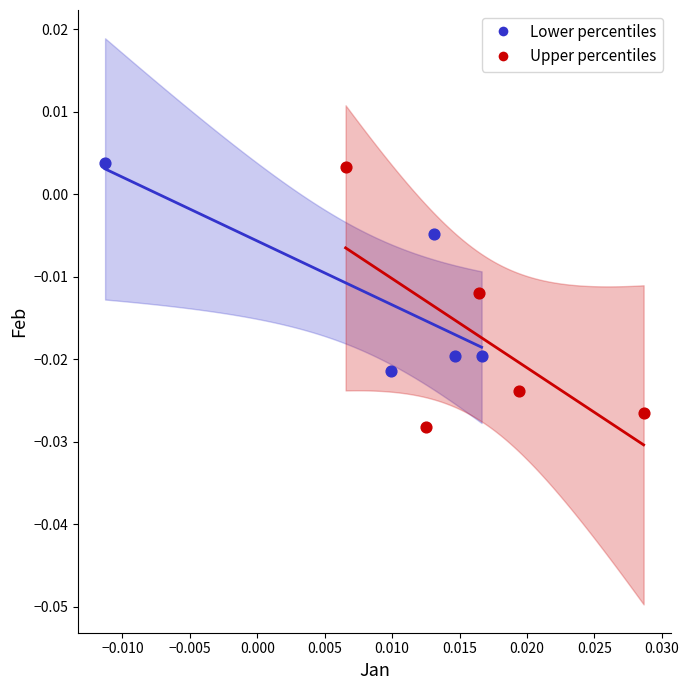

What are all the series names shown in the legend?

Lower percentiles, Upper percentiles